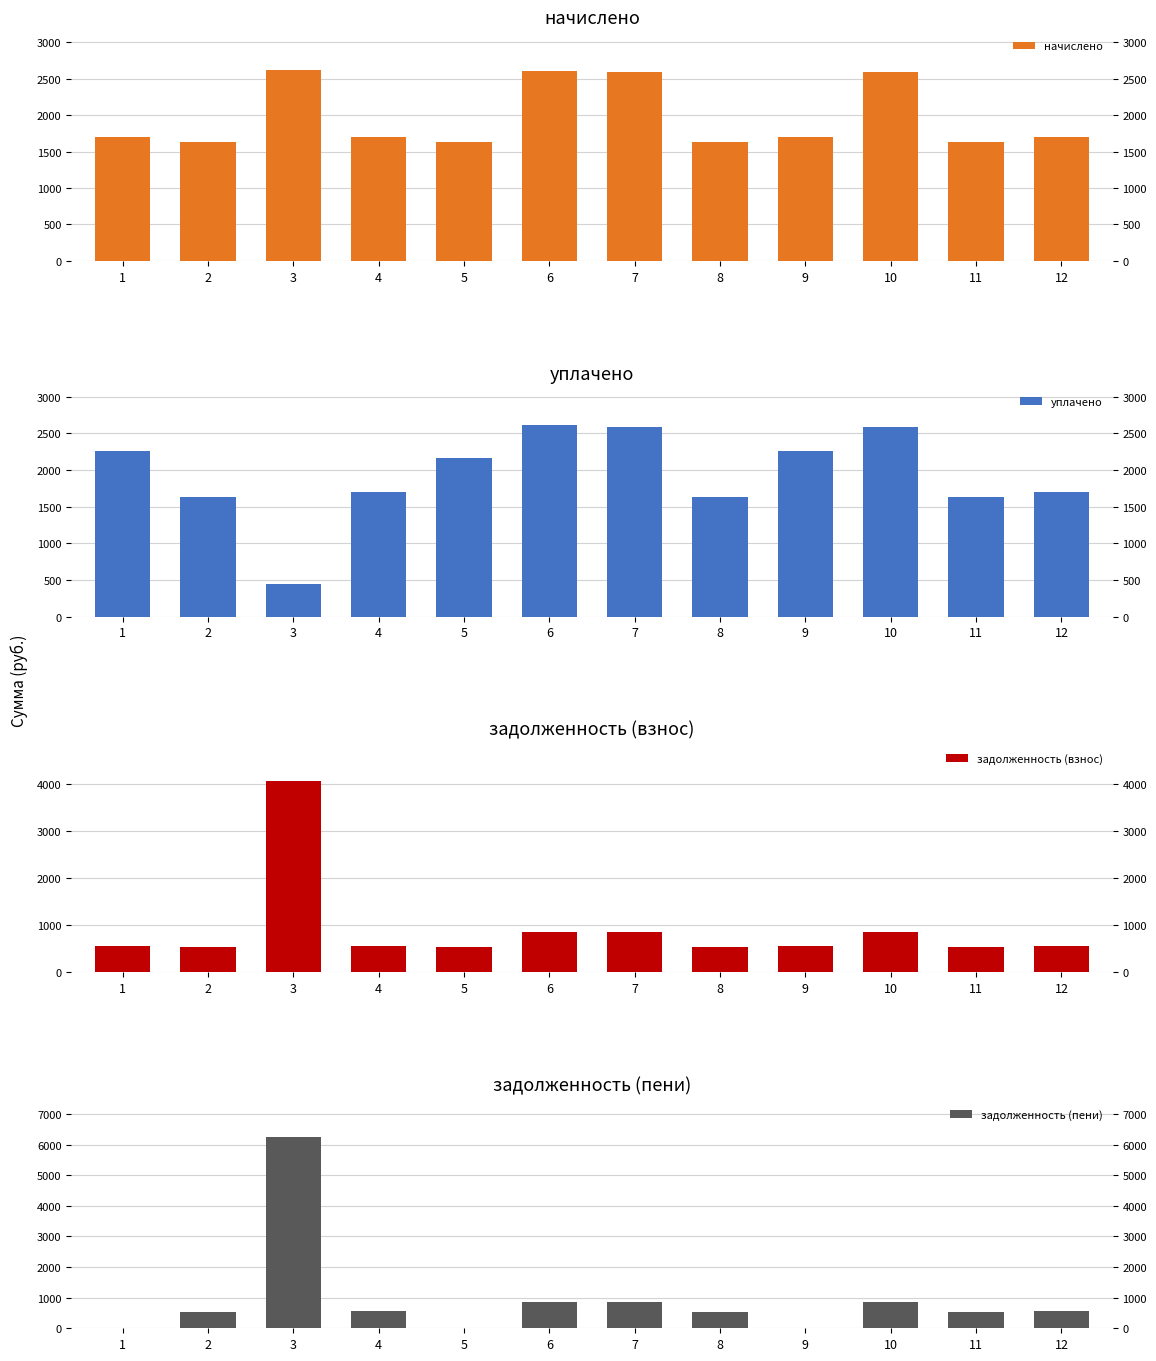

At which label is начислено closest to 2126?

1